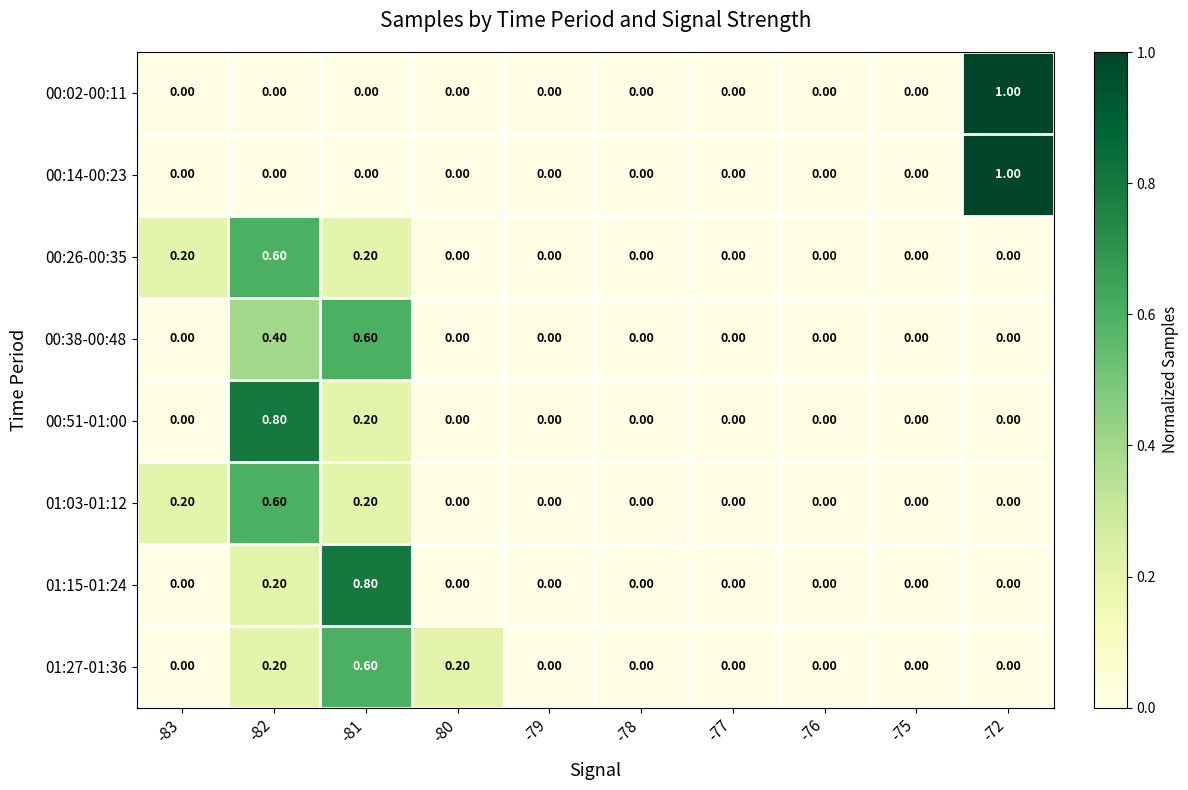

What is the difference between the maximum and second lowest values in the 01:27-01:36 series?

0.6